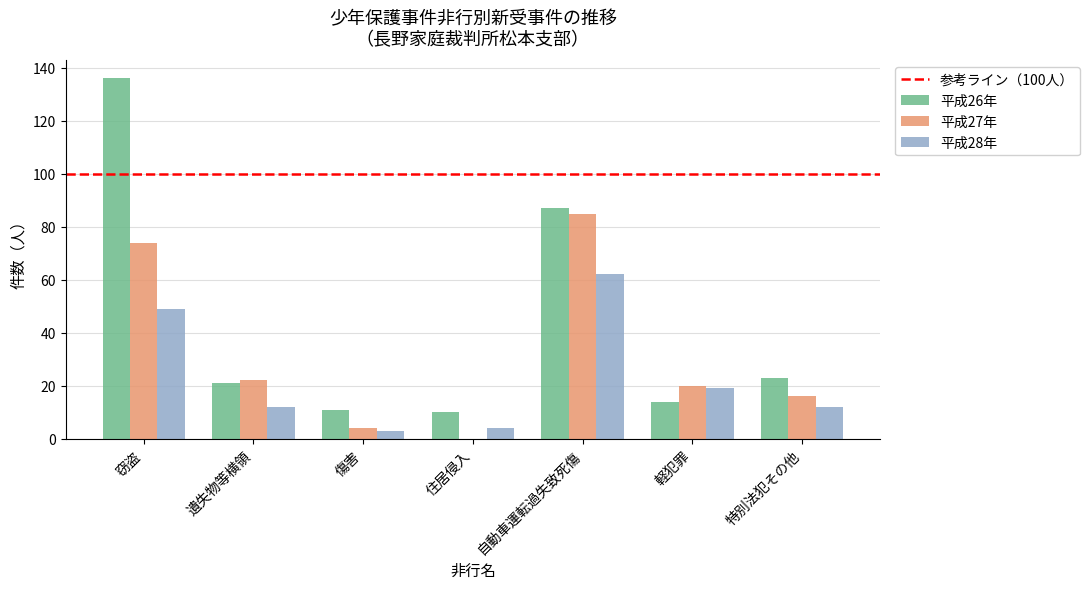

What is the total value across all series at 特別法犯その他?

51